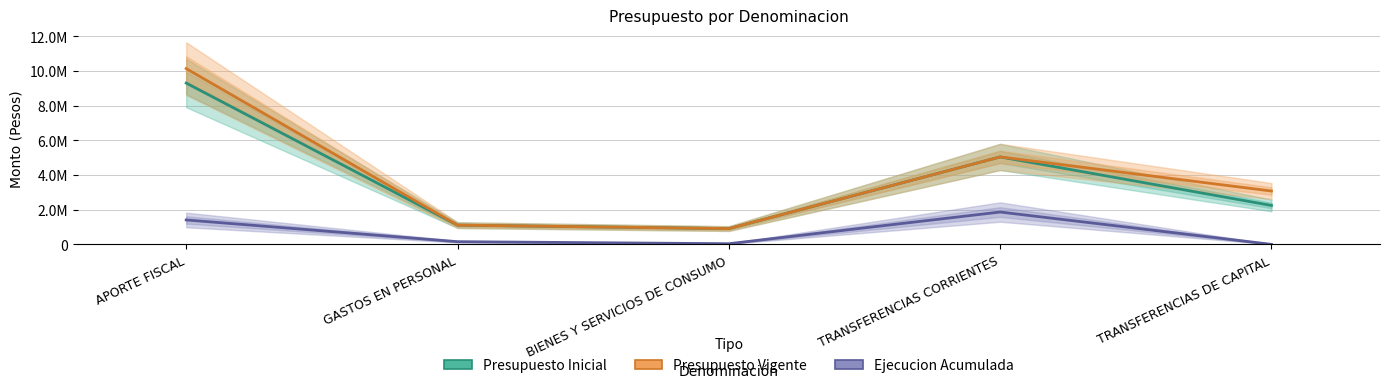

Which category has the lowest value across all series?

TRANSFERENCIAS DE CAPITAL